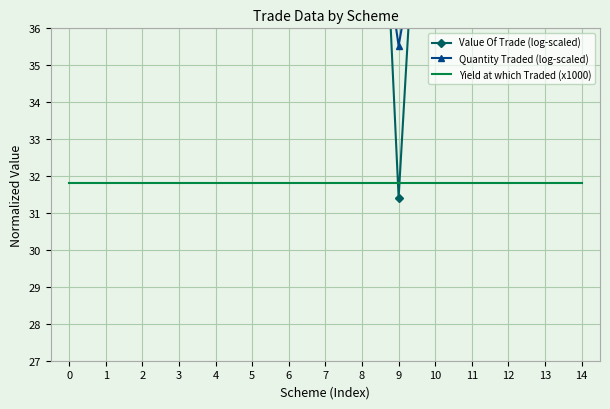

Where is the first local maximum for Value Of Trade (log-scaled)?

1